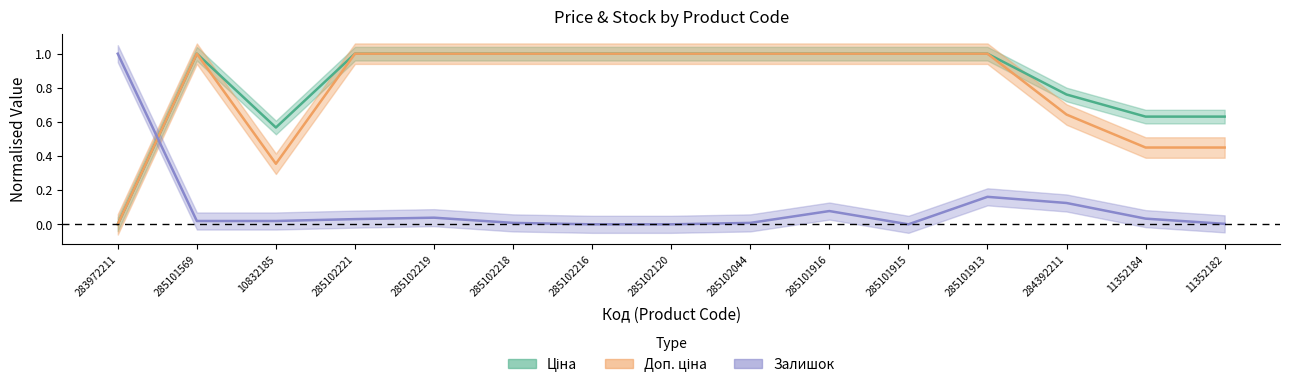

The Залишок series shows 0.0 at 11352182. True or false?

False